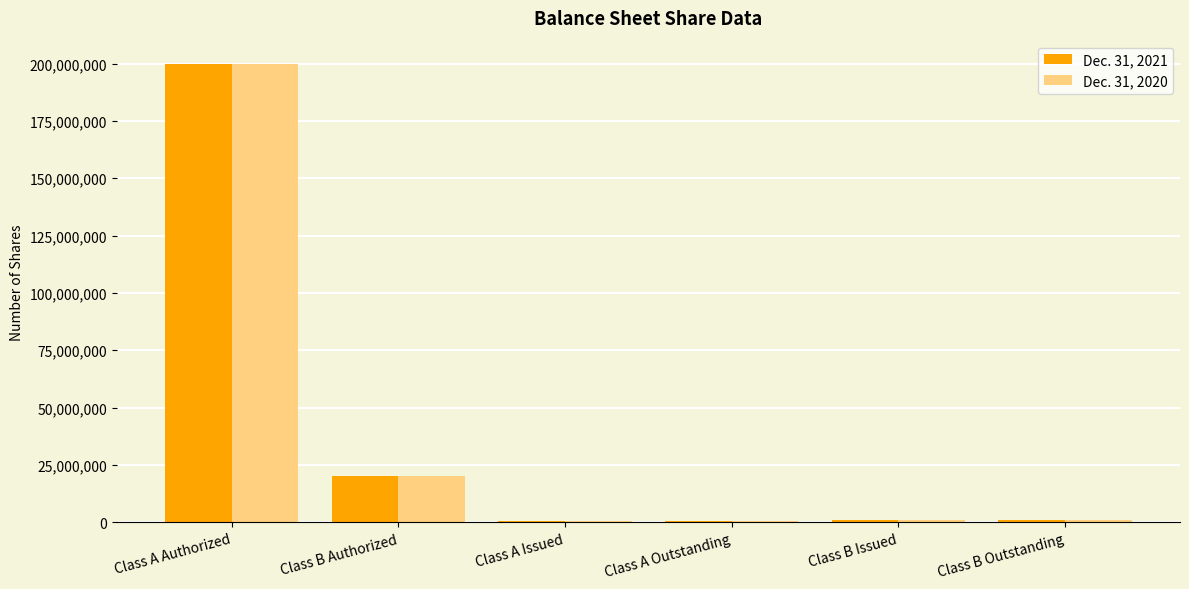

Is the value of Dec. 31, 2021 at Class B Authorized greater than the value of Dec. 31, 2020 at Class A Outstanding?

Yes